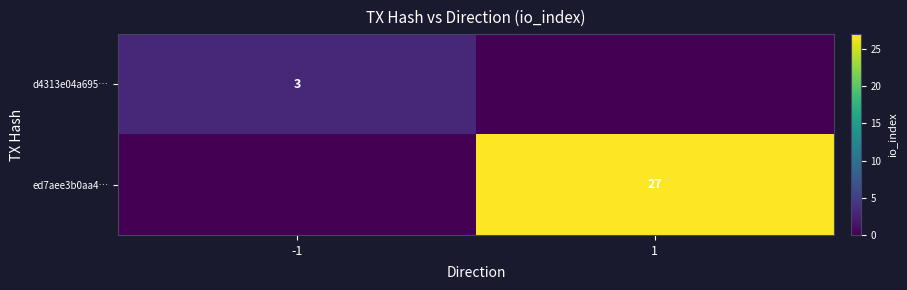

Is it true that d4313e04a695… equals 3 at -1?

True